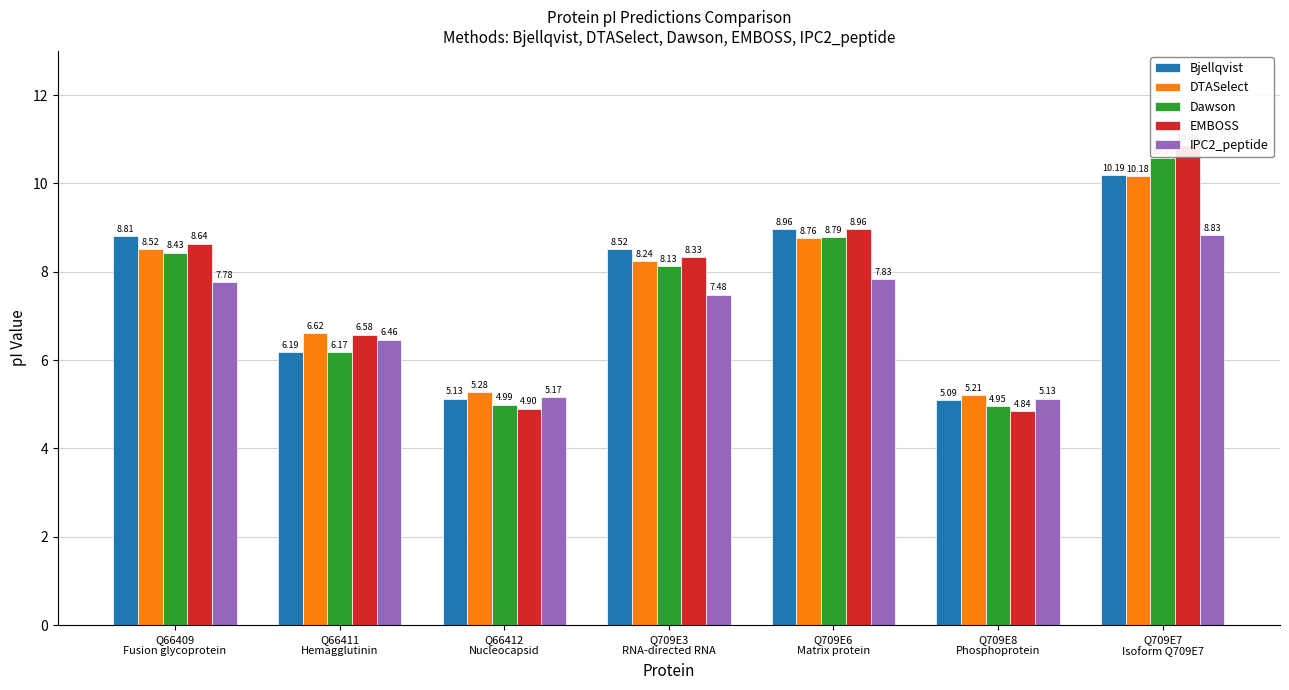

Rank the series at Q709E8
Phosphoprotein from highest to lowest value.

DTASelect, IPC2_peptide, Bjellqvist, Dawson, EMBOSS